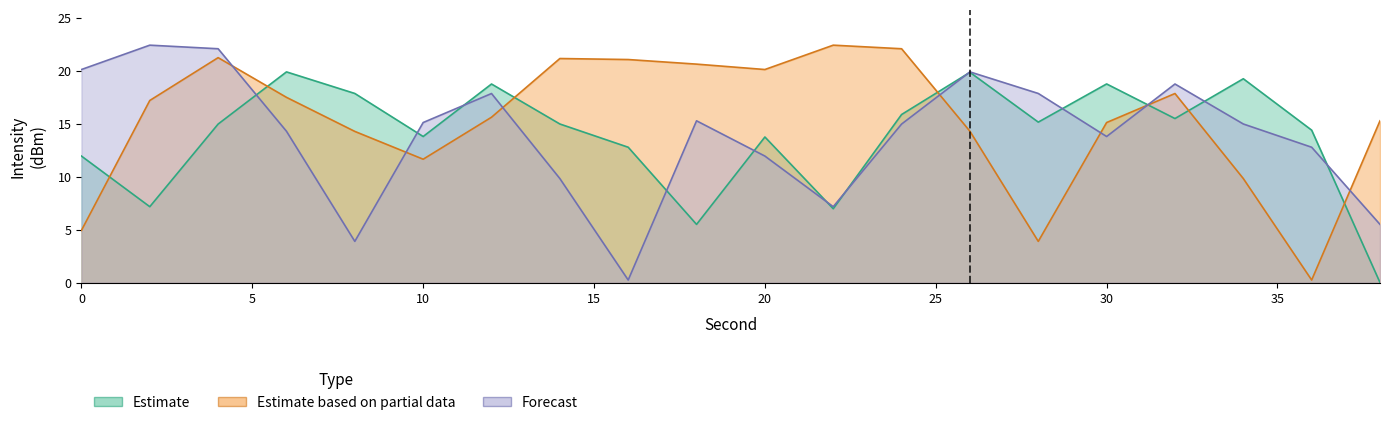

What is the maximum value for Estimate based on partial data?

22.4